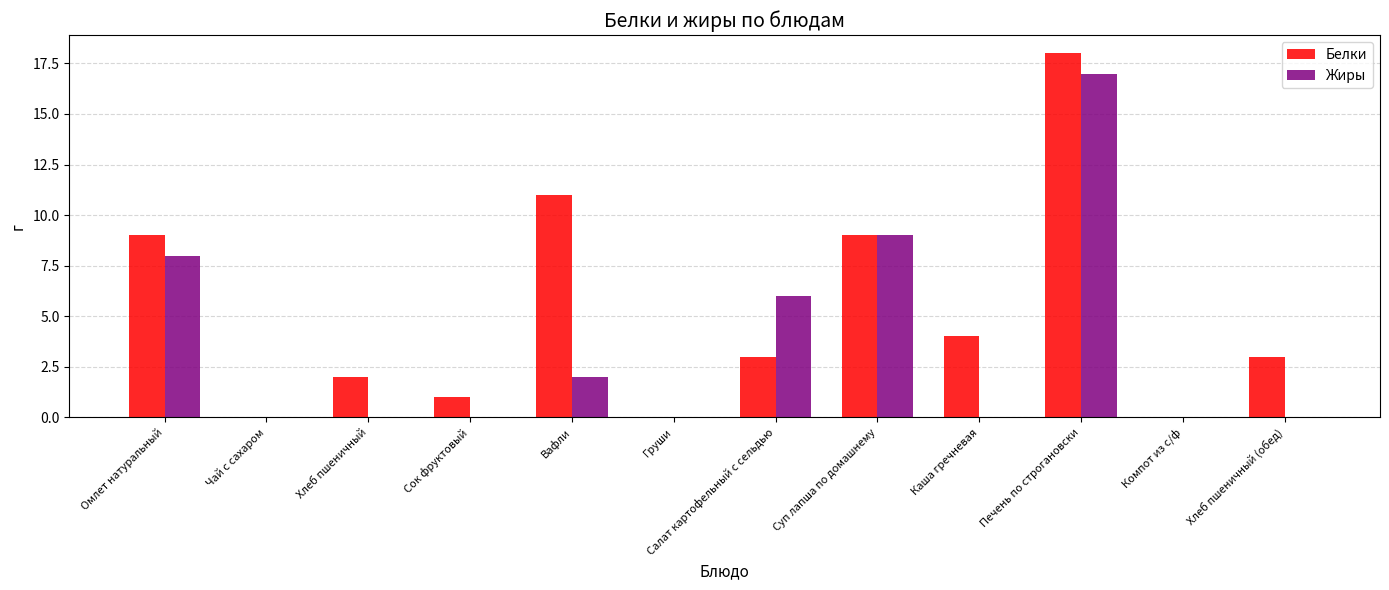

What is the spread (max minus min) of values at Хлеб пшеничный?

2